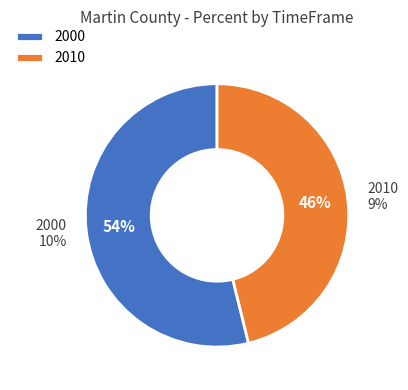

Which category has the smallest portion of the pie?

2010